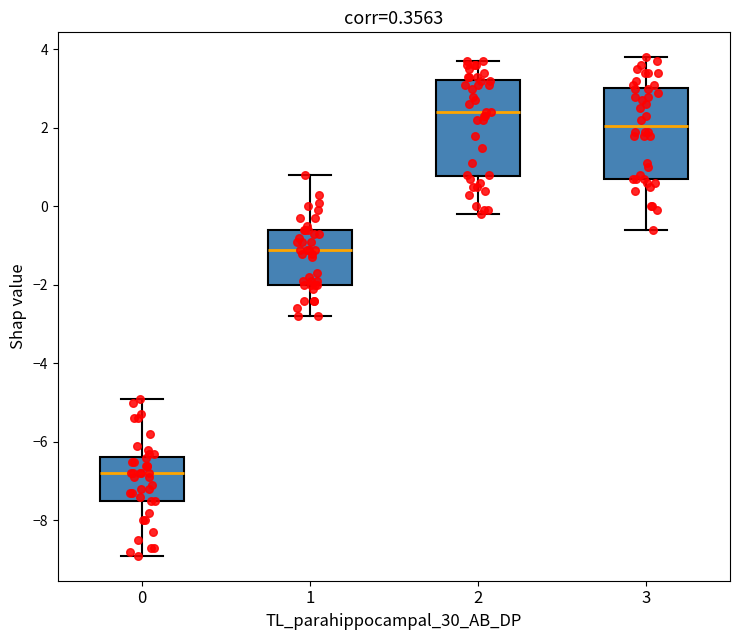

Which box's median line is the highest?

2